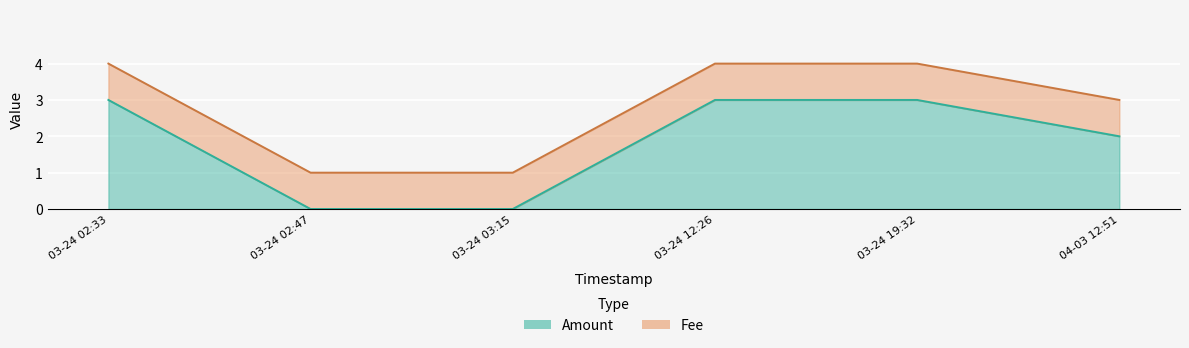

What is the value of the 1st point from the left?

3